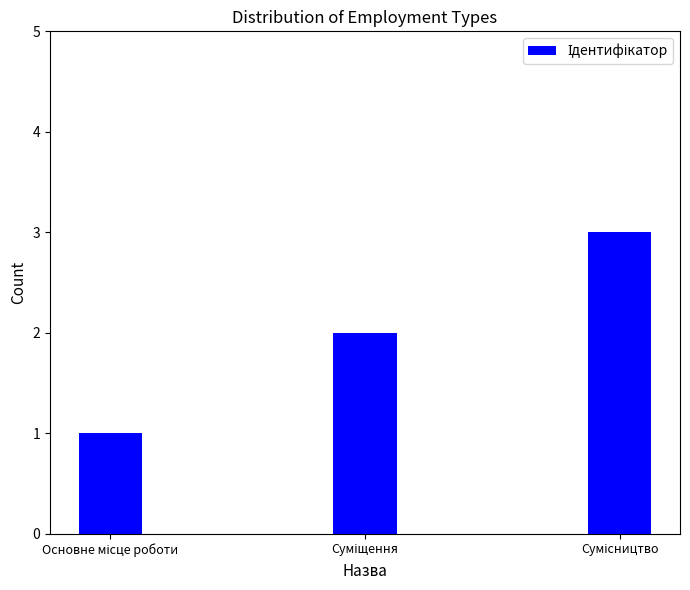

What is the sum of all values?

6